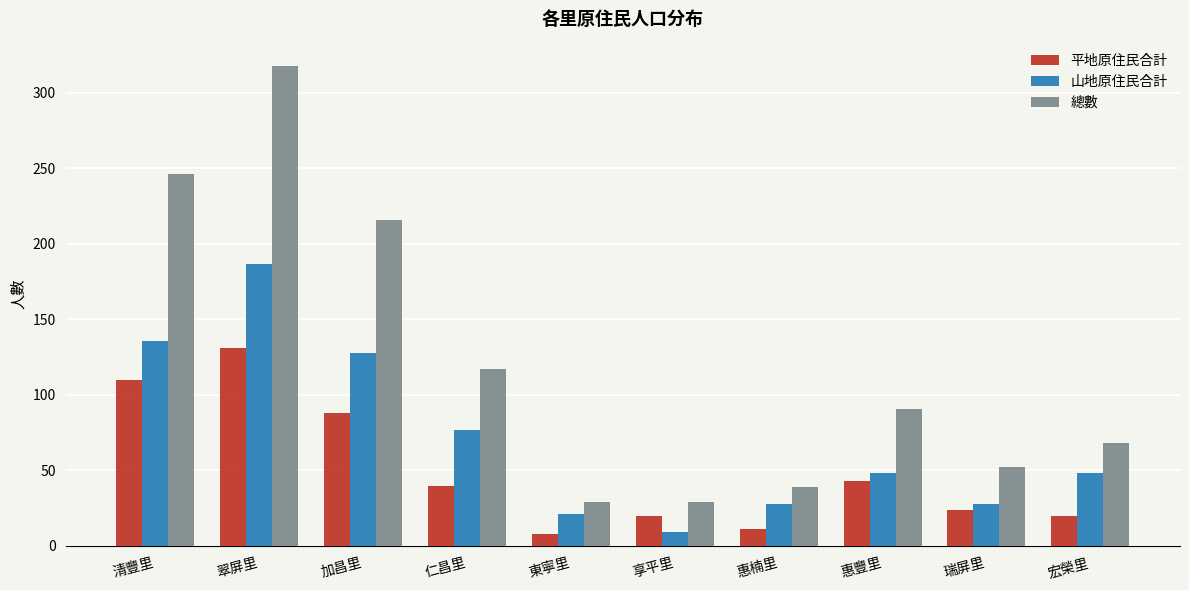

How many series are shown in this chart?

3